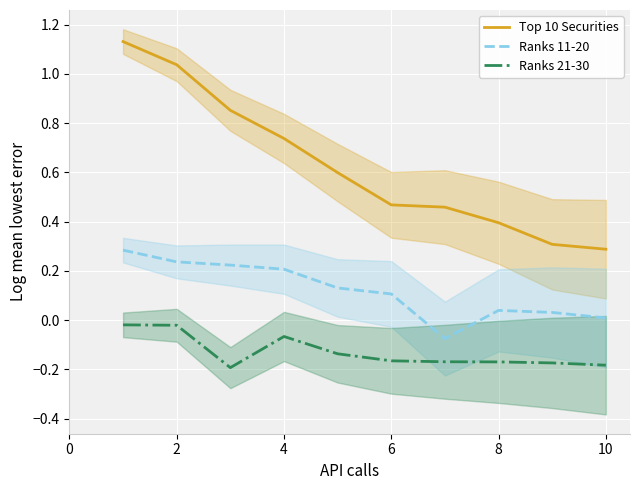

How many categories are shown in the chart?

10